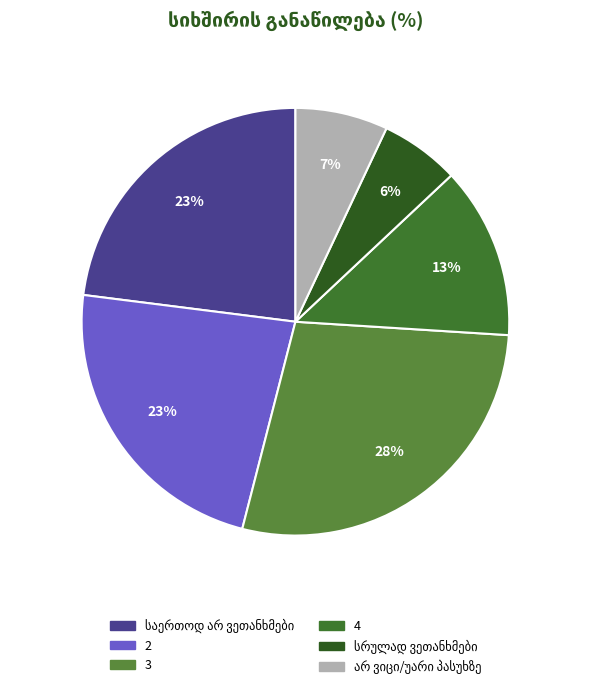

To the nearest percent, what is the average slice percentage?

17%